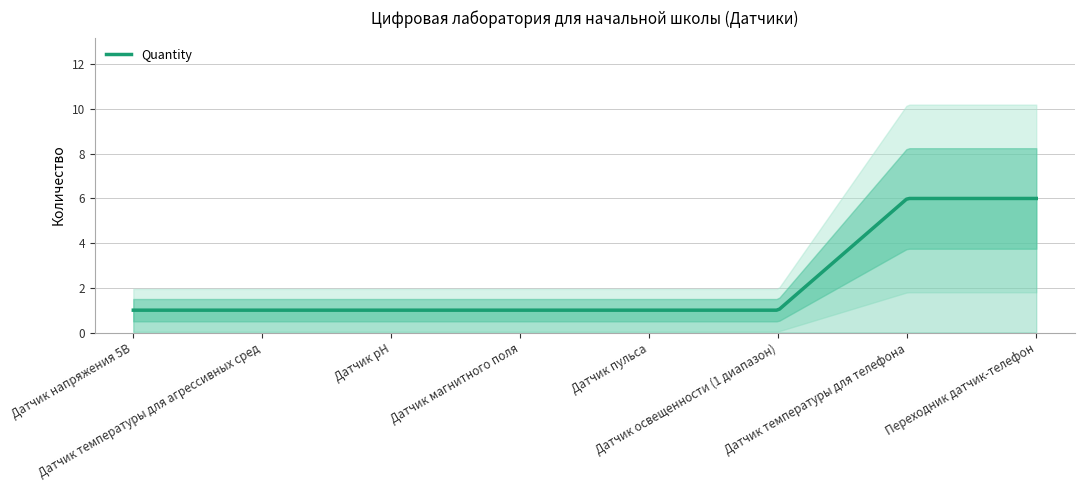

Reading right to left, extract all data points from this chart.

6	6	1	1	1	1	1	1